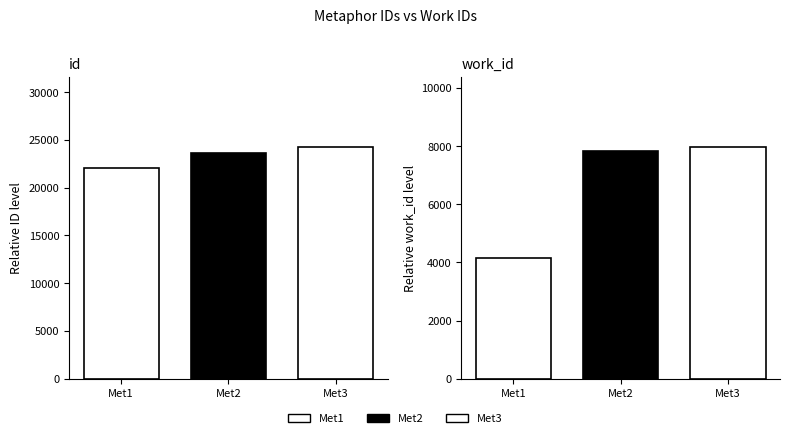

Which series has the largest range (max minus min)?

work_id